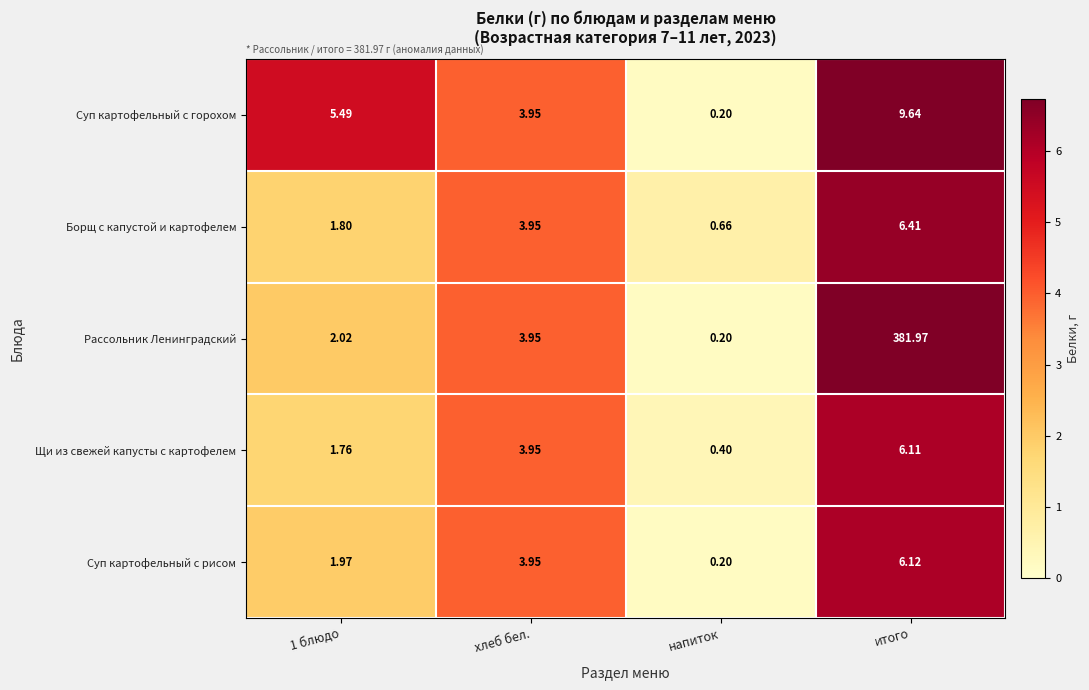

Which series has the largest range (max minus min)?

Рассольник Ленинградский